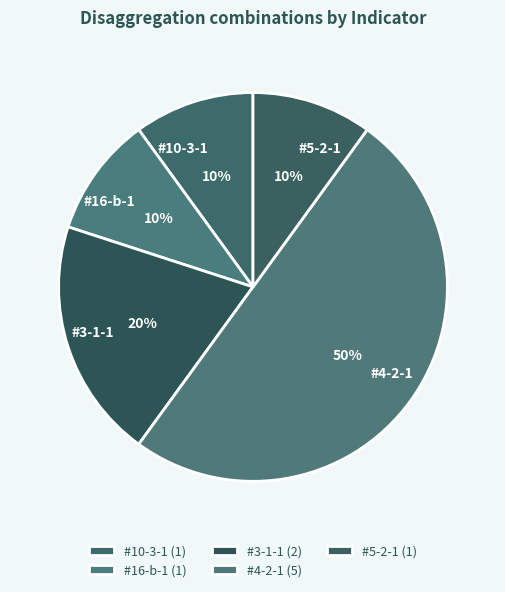

What percentage do #16-b-1 and #5-2-1 together represent?

20.0%